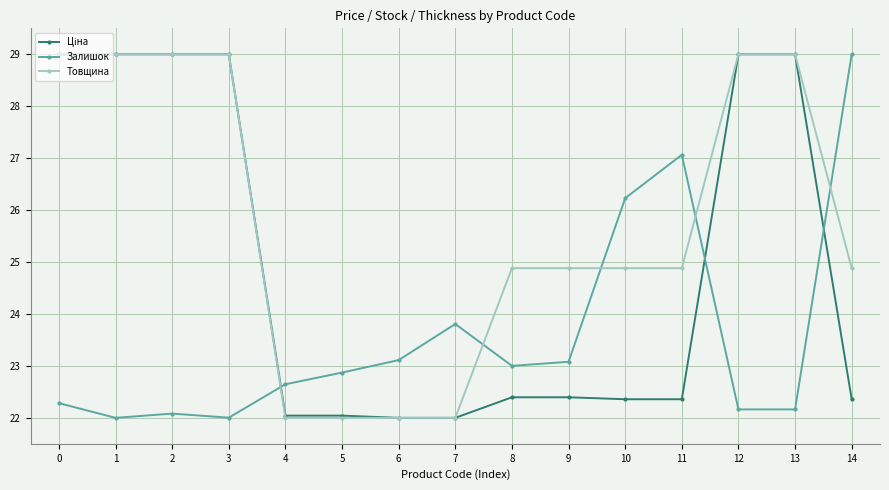

Is it true that Товщина equals 24.9 at 9?

True